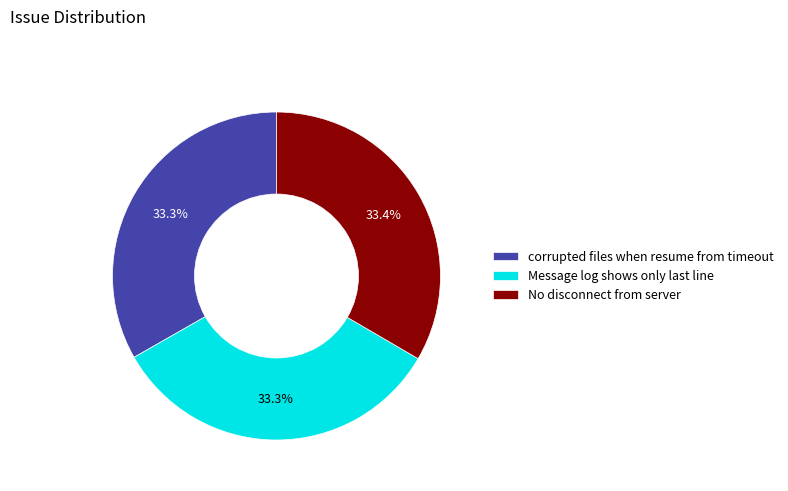

True or false: corrupted files when resume from timeout accounts for 33% of the total.

True